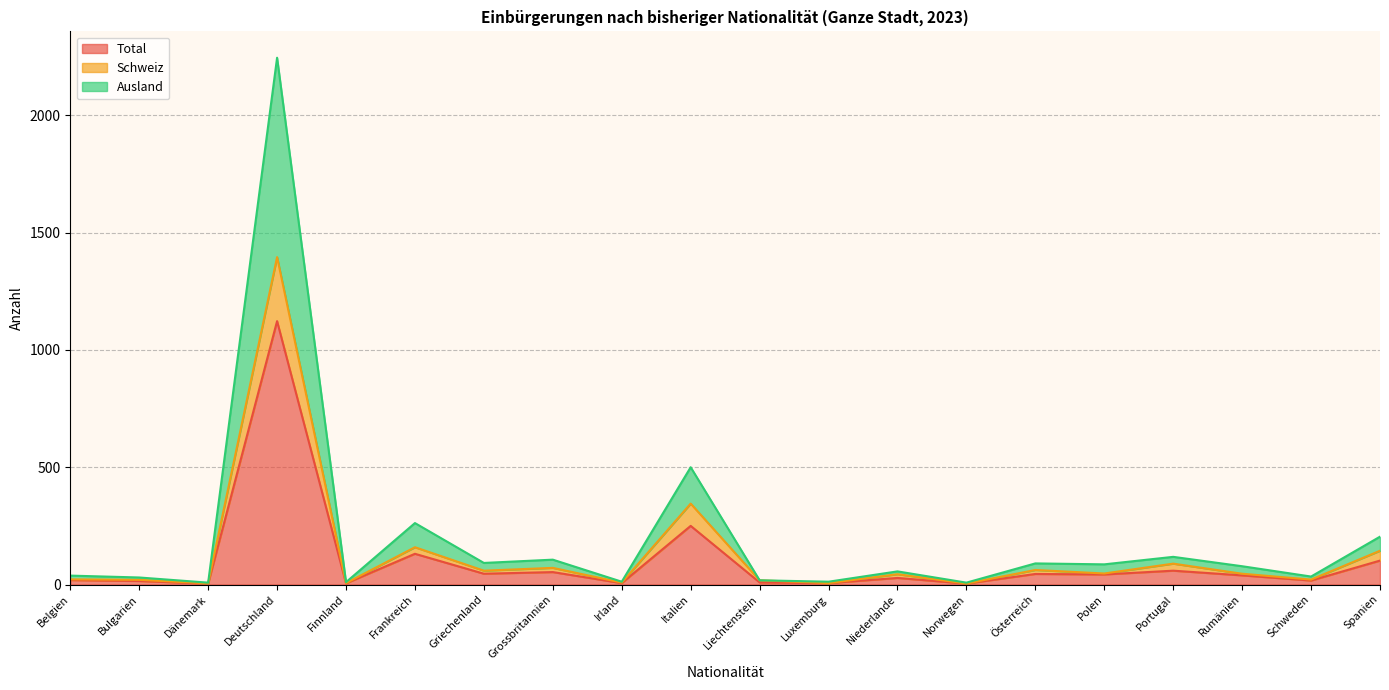

Rank the categories by Total value from lowest to highest.

Dänemark, Norwegen, Finnland, Irland, Luxemburg, Liechtenstein, Bulgarien, Schweden, Belgien, Niederlande, Rumänien, Polen, Österreich, Griechenland, Grossbritannien, Portugal, Spanien, Frankreich, Italien, Deutschland